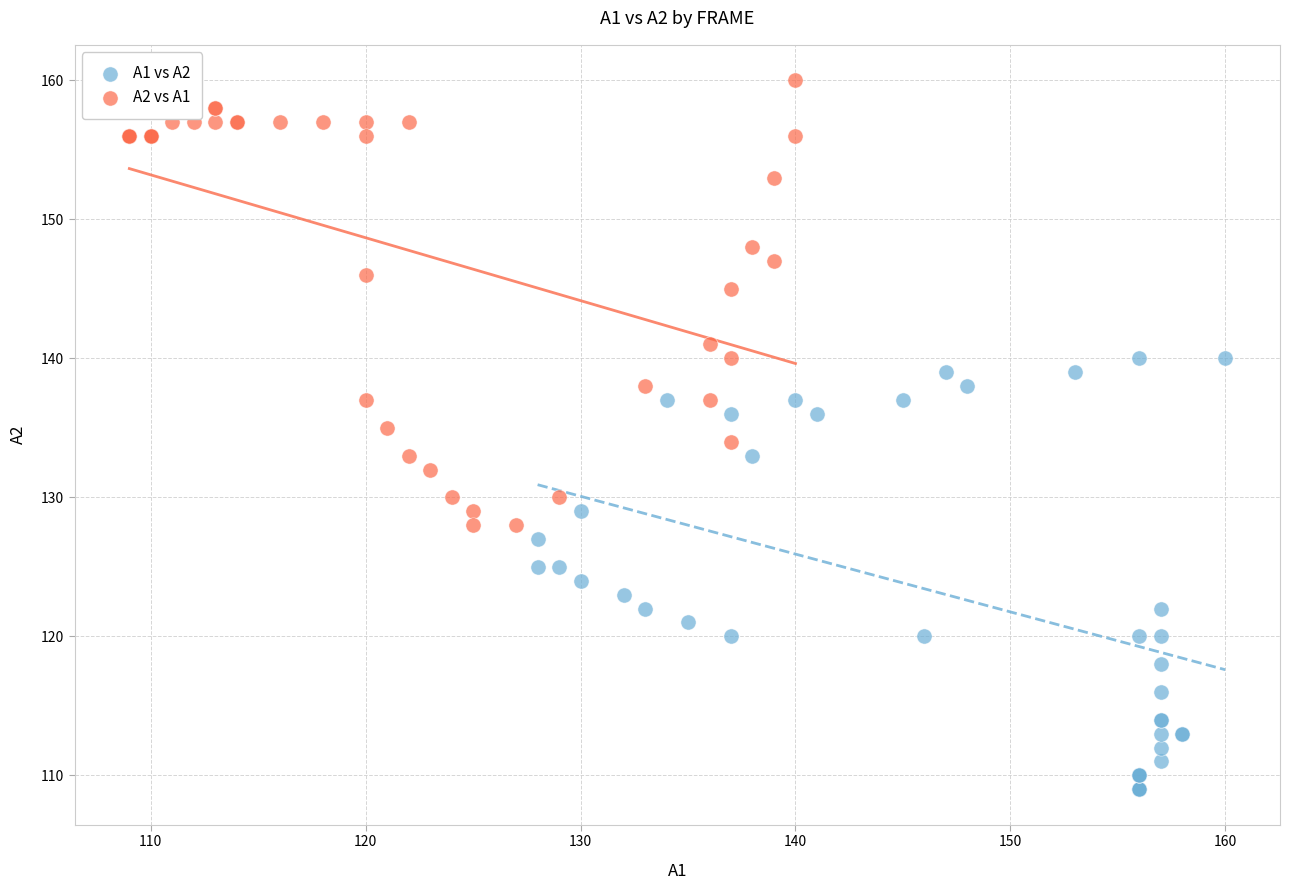

What are all the series names shown in the legend?

A1 vs A2, A2 vs A1